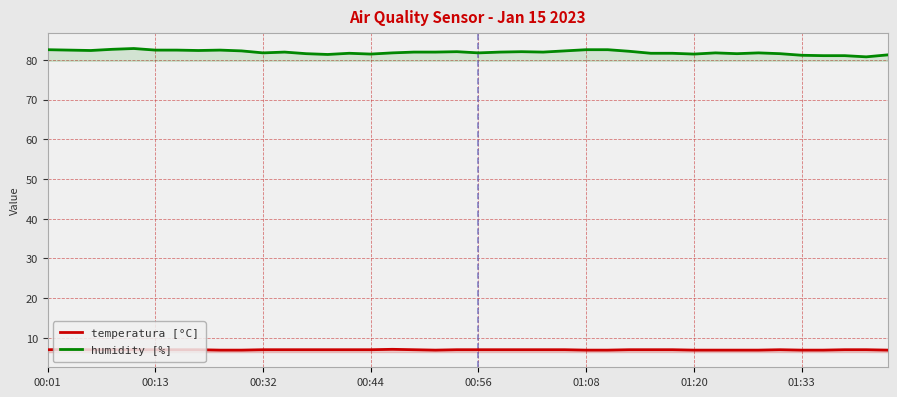

True or false: temperatura [°C] and humidity [%] intersect in this chart.

False